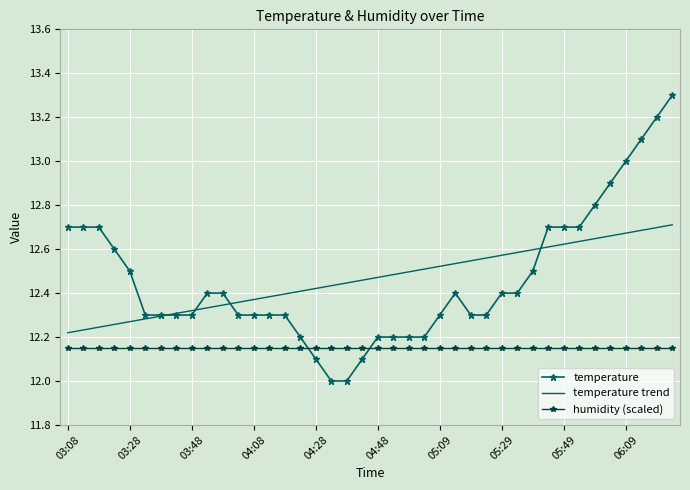

What is the greatest value displayed?

13.3